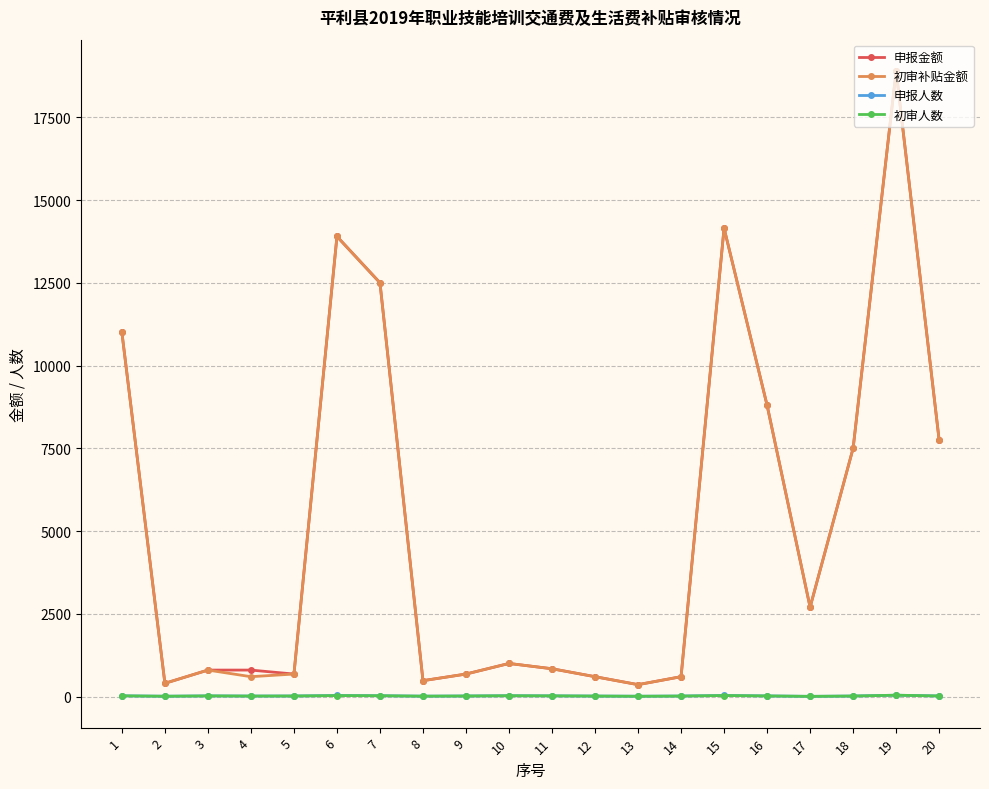

The 申报金额 series shows 19426 at 15. True or false?

False